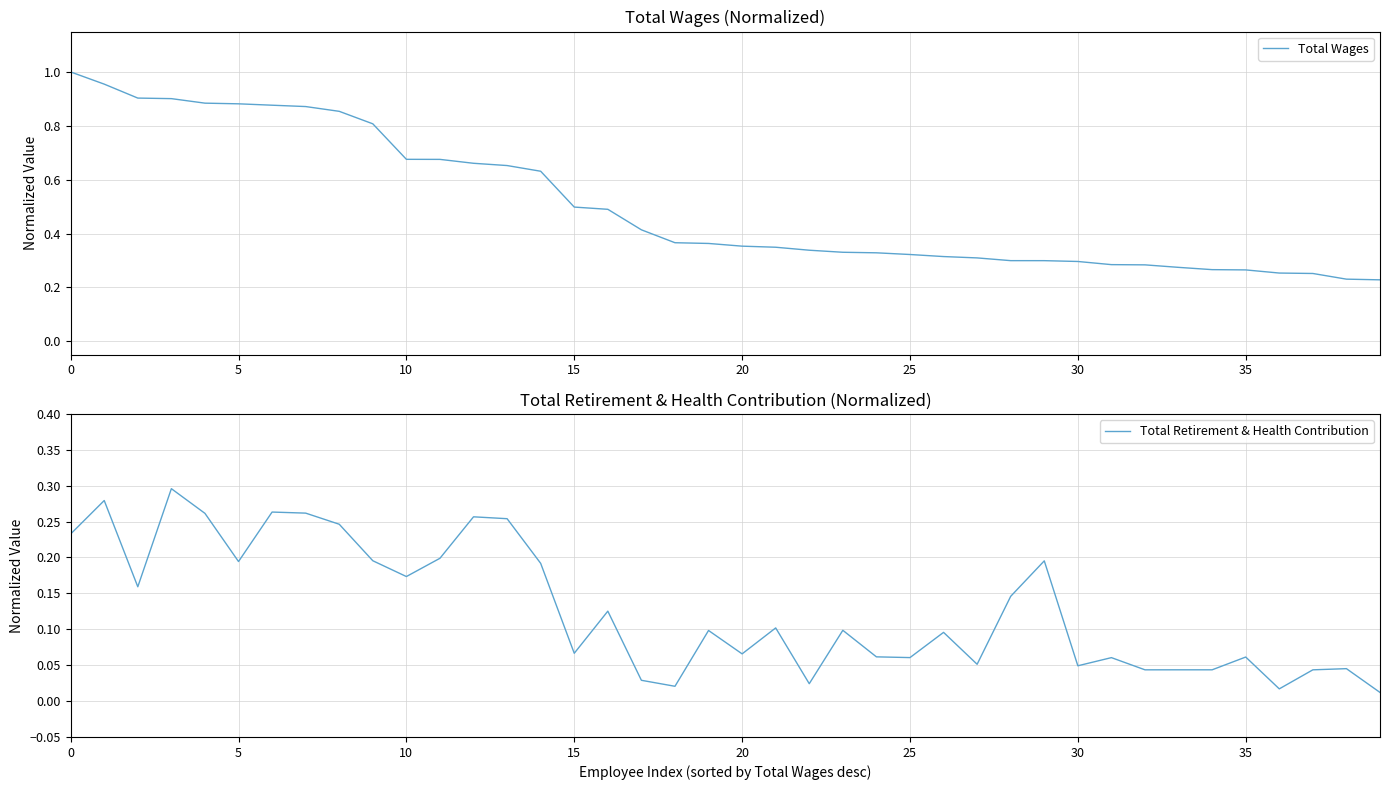

Between 36 and 19, which is larger?

19